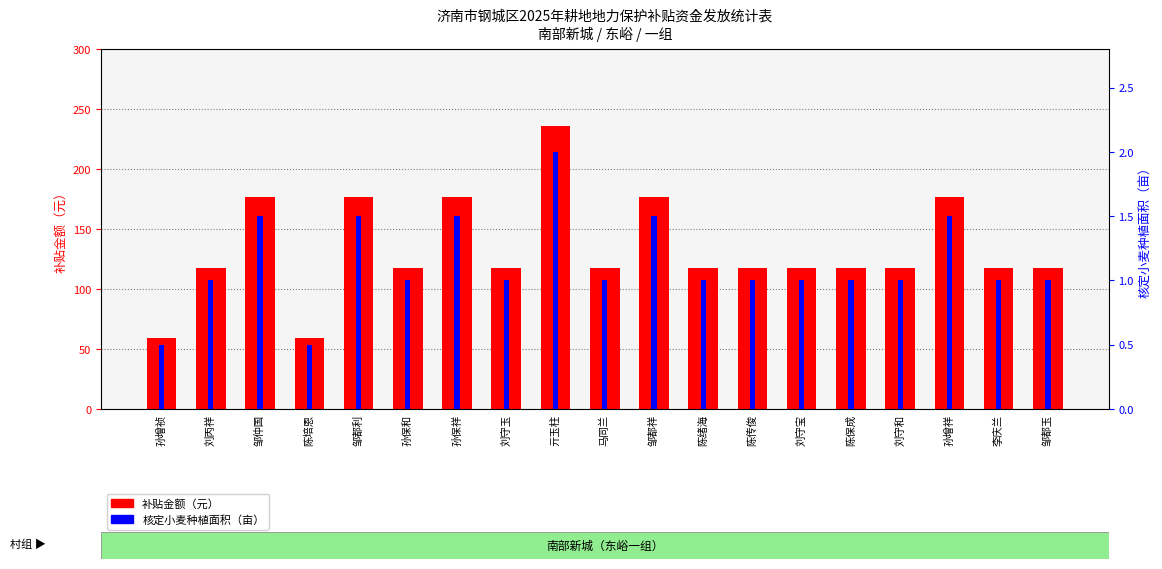

What is the sum of the 补贴金额（元） values at 陈保成 and 马同兰?

235.5